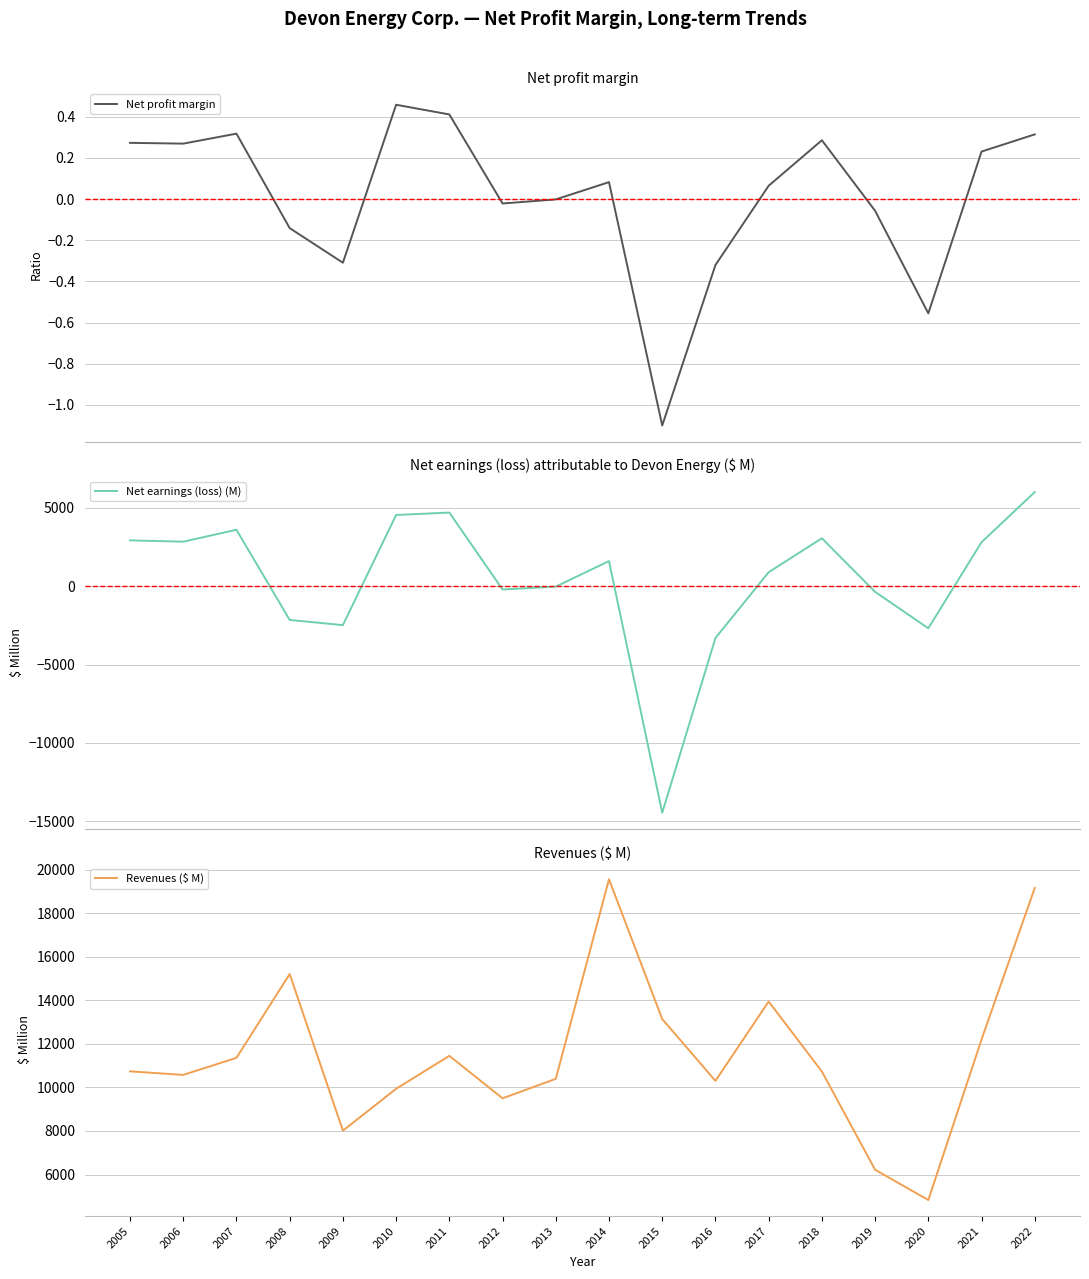

At which category is the sum across all series the highest?

2022